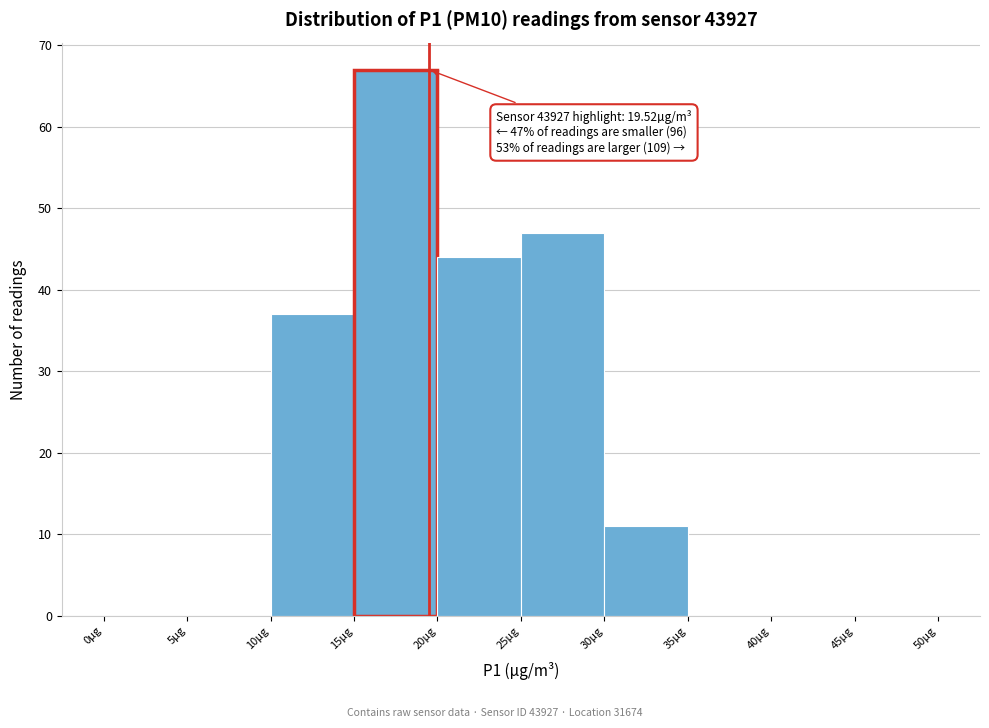

Which range on the x-axis has the tallest bar?

15 to 20